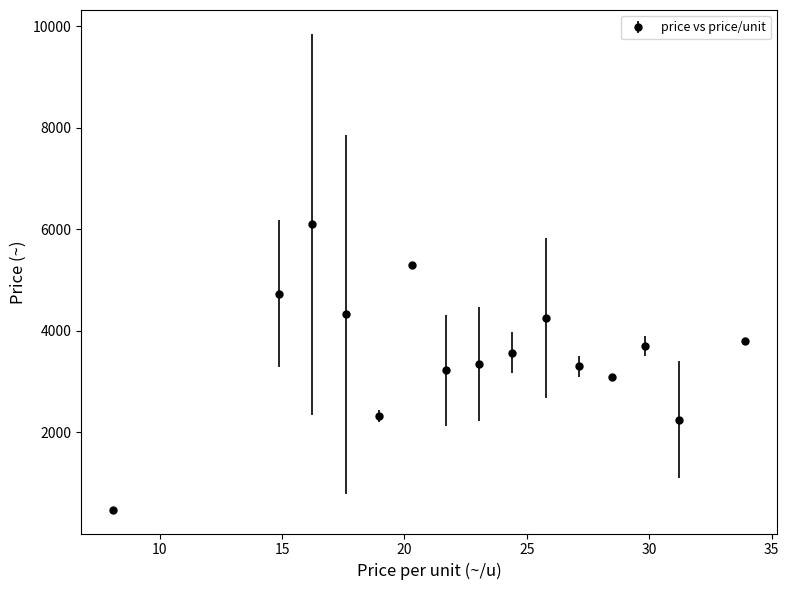

What is the greatest value displayed?

6100.0